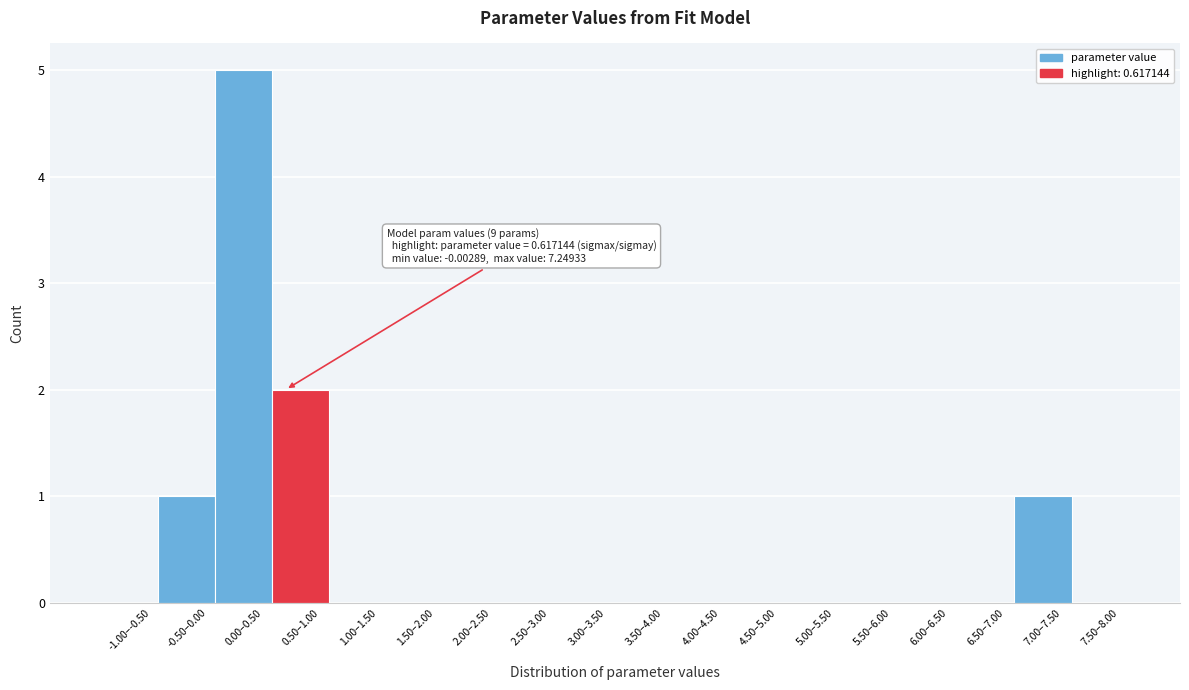

Reading left to right, transcribe all the data shown in this chart.

-1.00–-0.50=0	-0.50–0.00=1	0.00–0.50=5	0.50–1.00=2	1.00–1.50=0	1.50–2.00=0	2.00–2.50=0	2.50–3.00=0	3.00–3.50=0	3.50–4.00=0	4.00–4.50=0	4.50–5.00=0	5.00–5.50=0	5.50–6.00=0	6.00–6.50=0	6.50–7.00=0	7.00–7.50=1	7.50–8.00=0